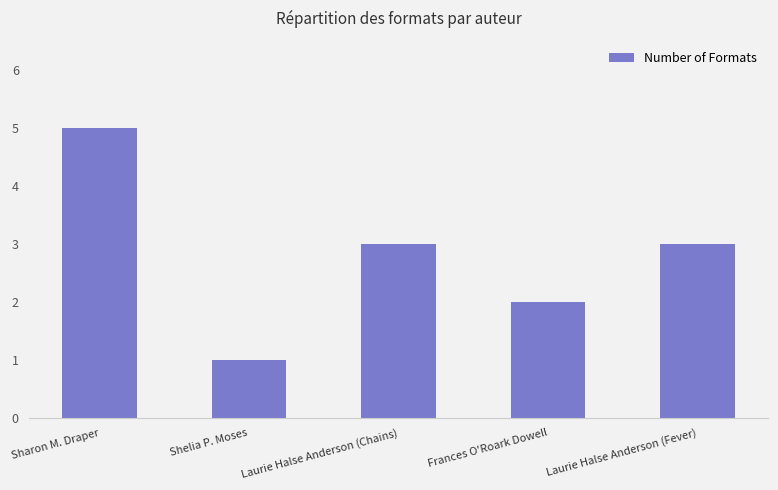

What is the label of the 3rd bar from the right?

Laurie Halse Anderson (Chains)